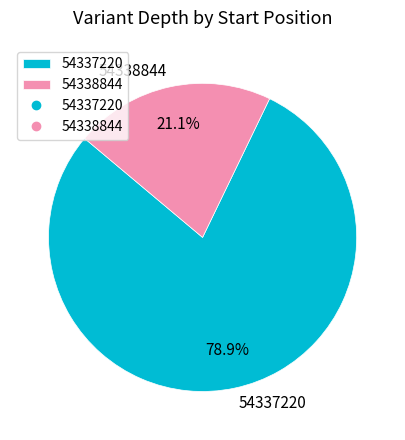

What is the majority slice?

54337220